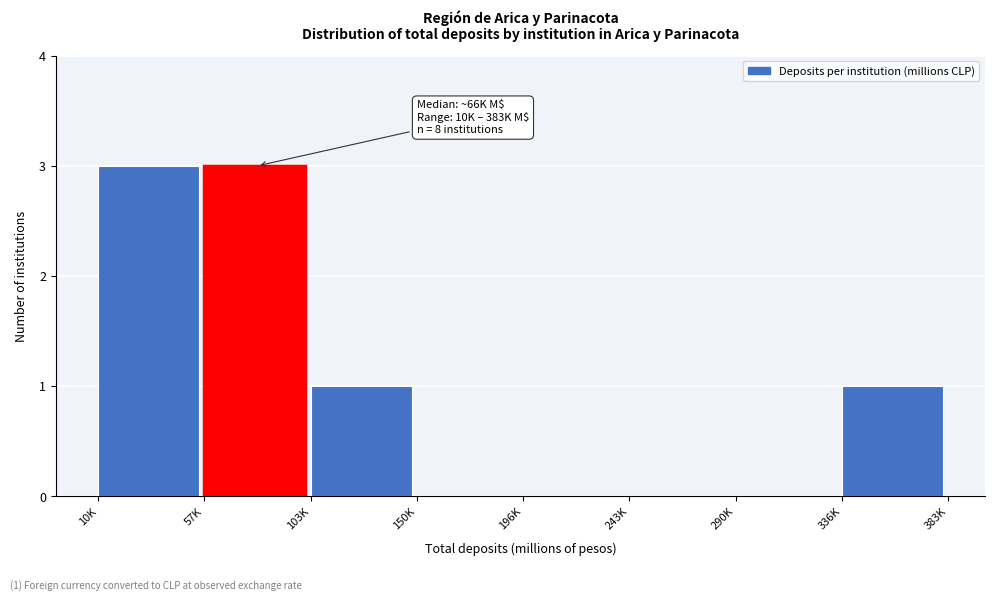

Reading right to left, what are all the values shown in this chart?

336K=1	290K=0	243K=0	196K=0	150K=0	103K=1	57K=3	10K=3